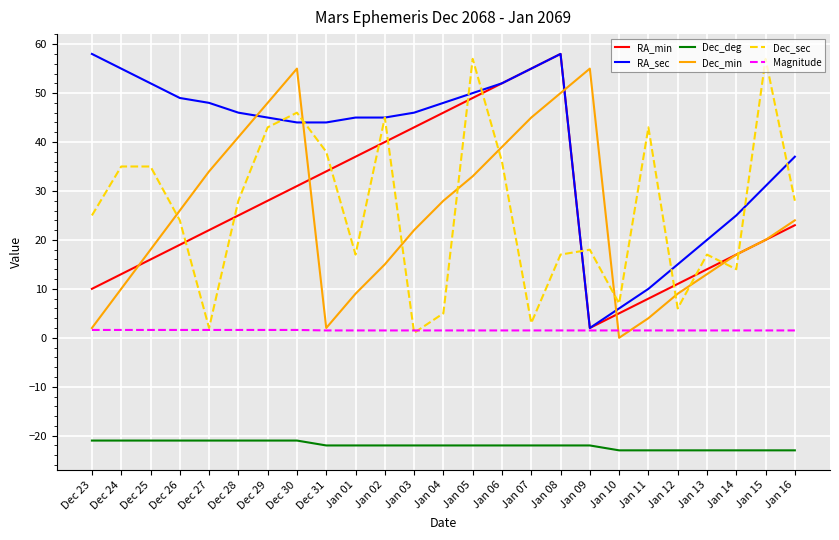

What is the approximate value of RA_min at Dec 30?

31.0